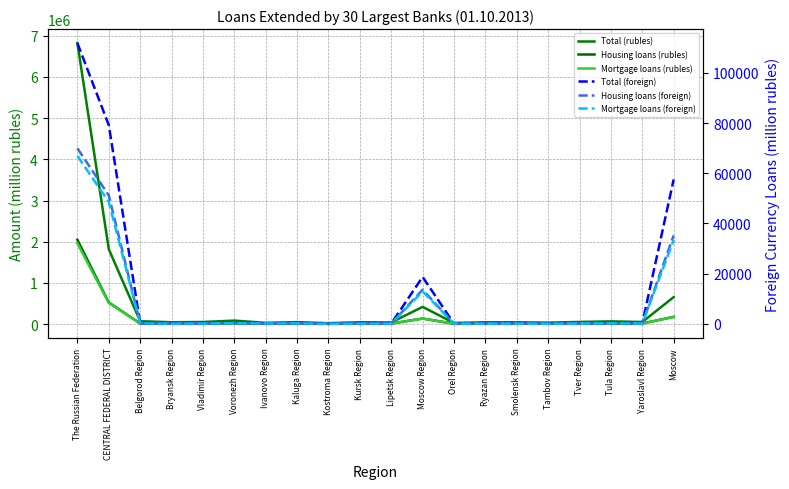

What is the sum of the Housing loans (foreign) values at Ryazan Region and Moscow Region?

13704